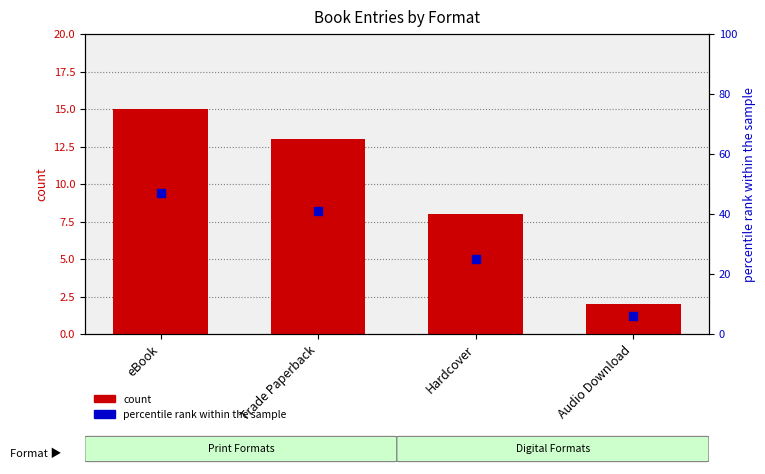

Which series reaches the maximum Y coordinate?

percentile rank within the sample